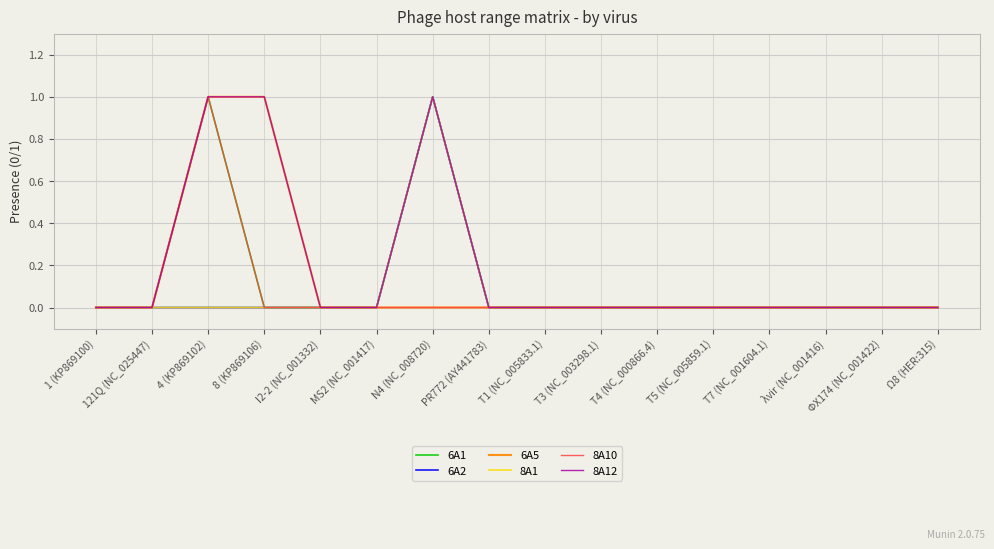

The value of 6A2 at MS2 (NC_001417) is 0. True or false?

True